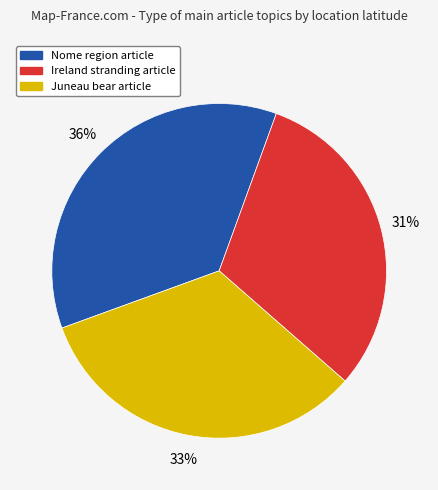

Is there any slice that represents more than half of the pie?

No